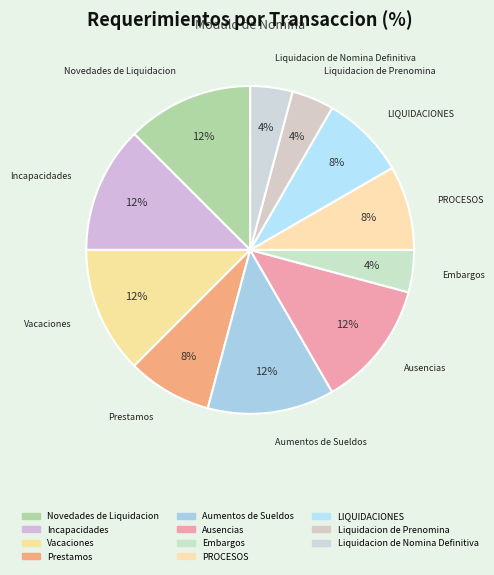

Combined, what portion of the pie is Liquidacion de Prenomina and PROCESOS?

12.5%